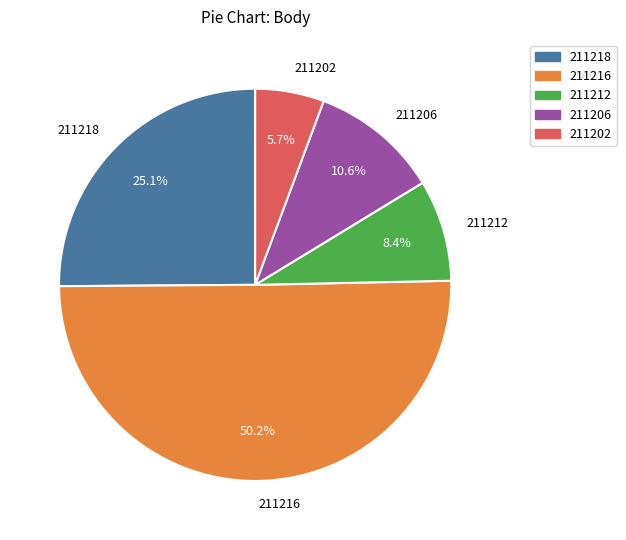

The 211202 slice represents 20% of the pie. True or false?

False